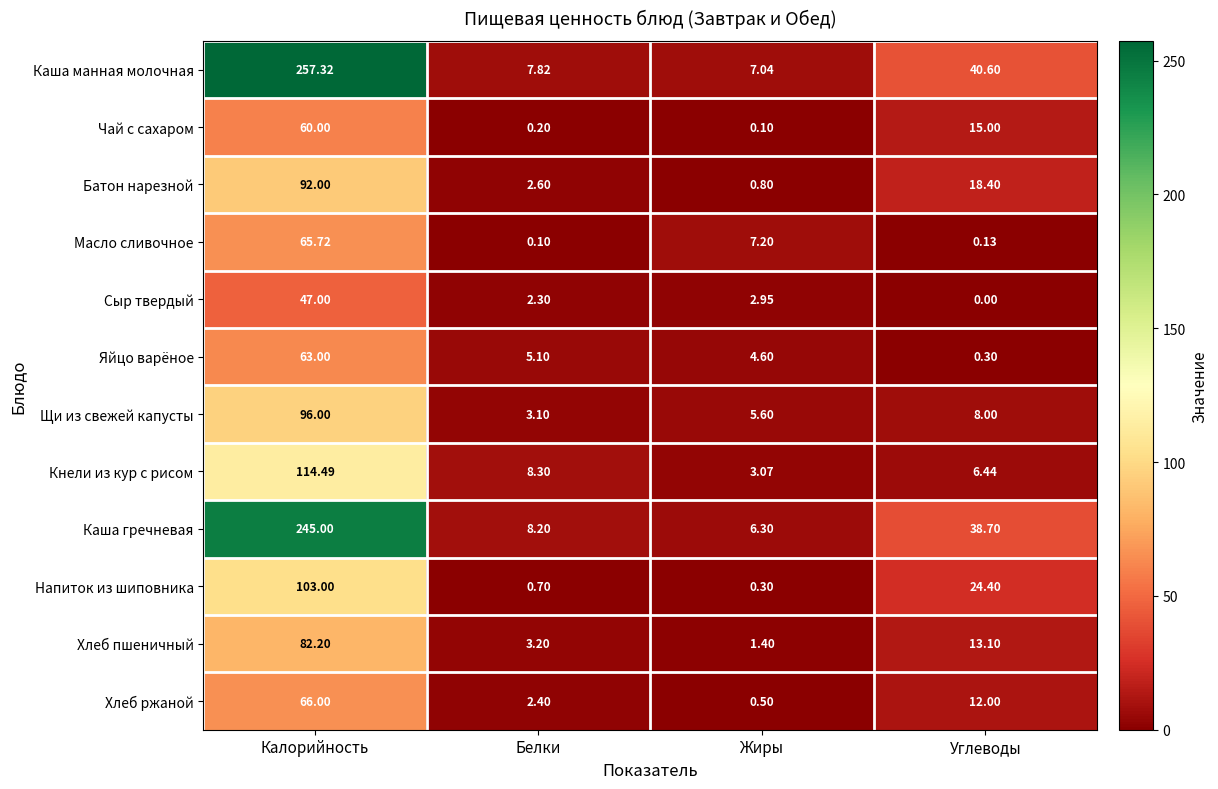

Which series has the widest spread of values?

Каша манная молочная